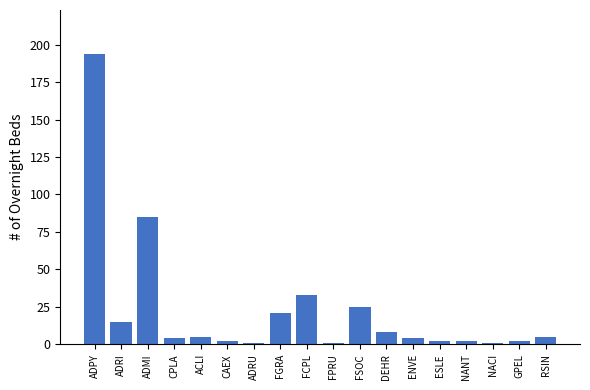

Where does the data first go above 5?

ADPY